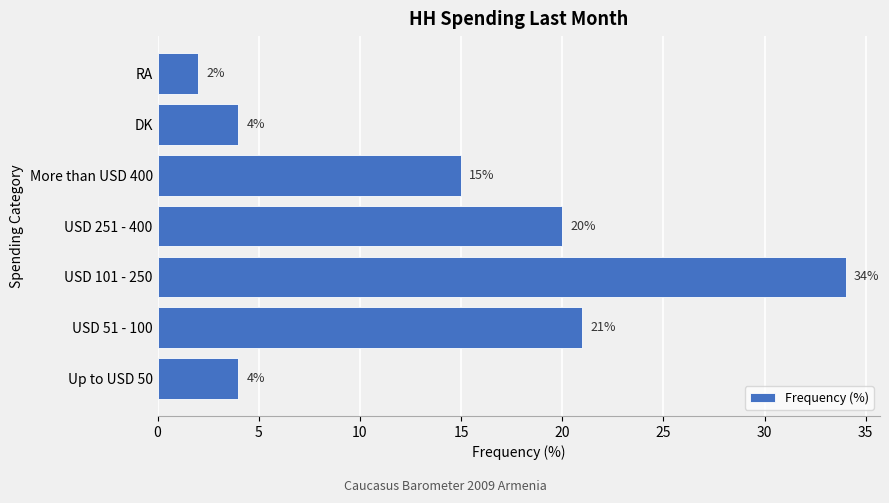

The chart shows a value of 4 at DK. True or false?

True